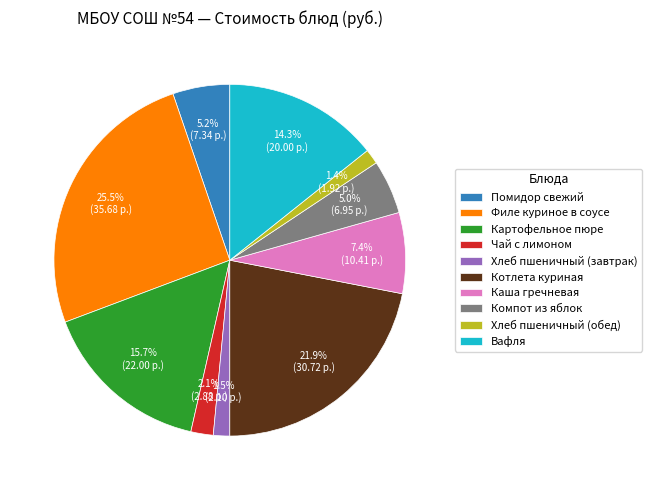

Which slice is the largest?

Филе куриное в соусе